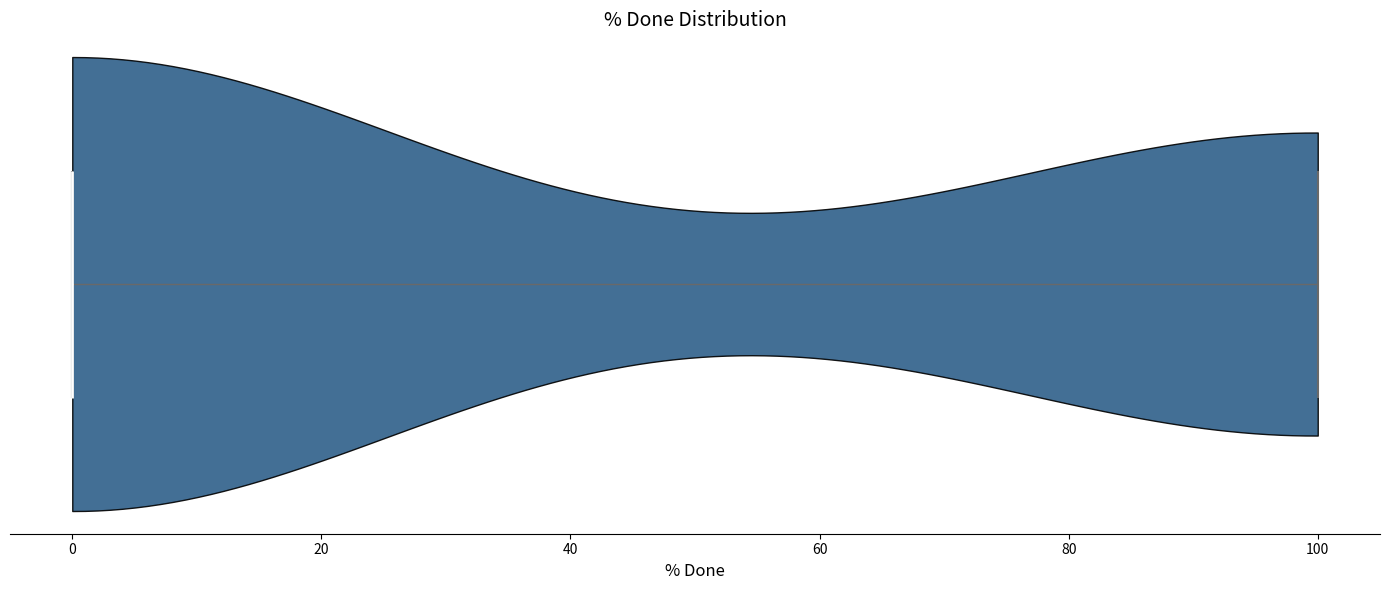

Where does the median line of the violin sit on the x-axis? The values are not printed on the chart, so give them approximately, as read against the axis.

0